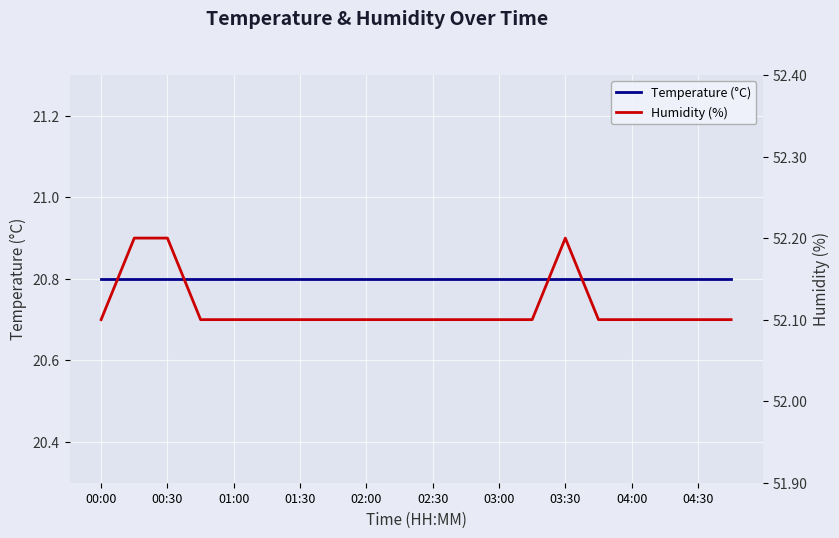

How many categories are shown in the chart?

20